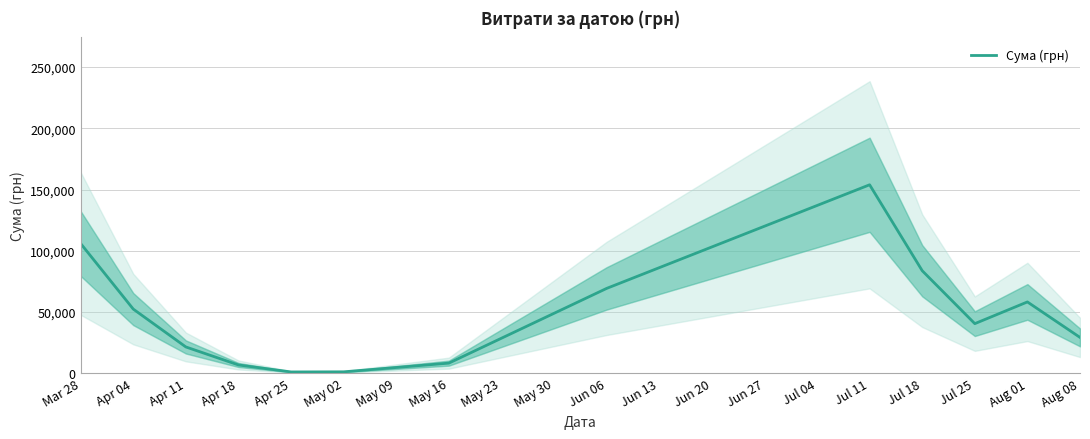

Where is Сума (грн) nearest to the value 77420?

Jul 18